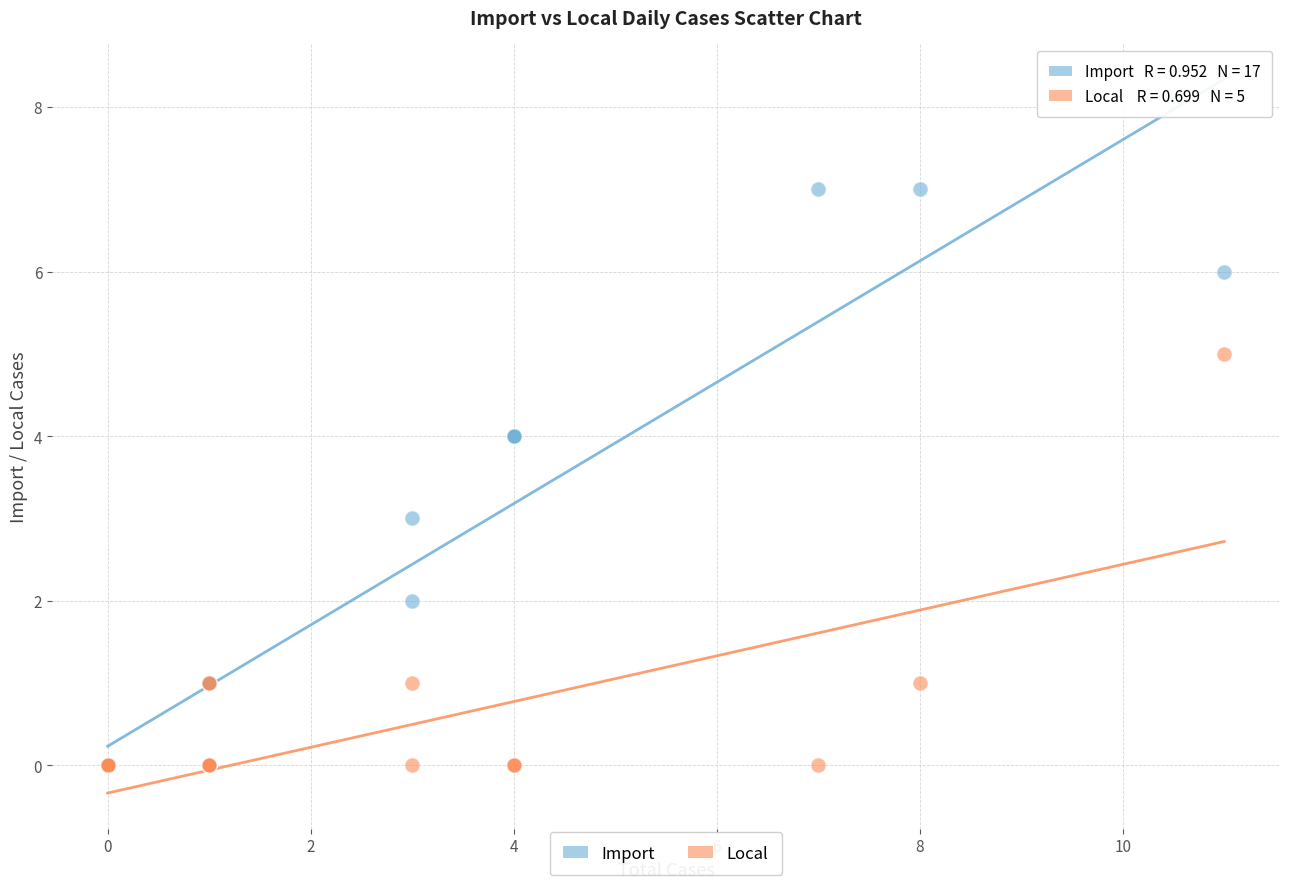

Which series reaches the maximum Y coordinate?

Import